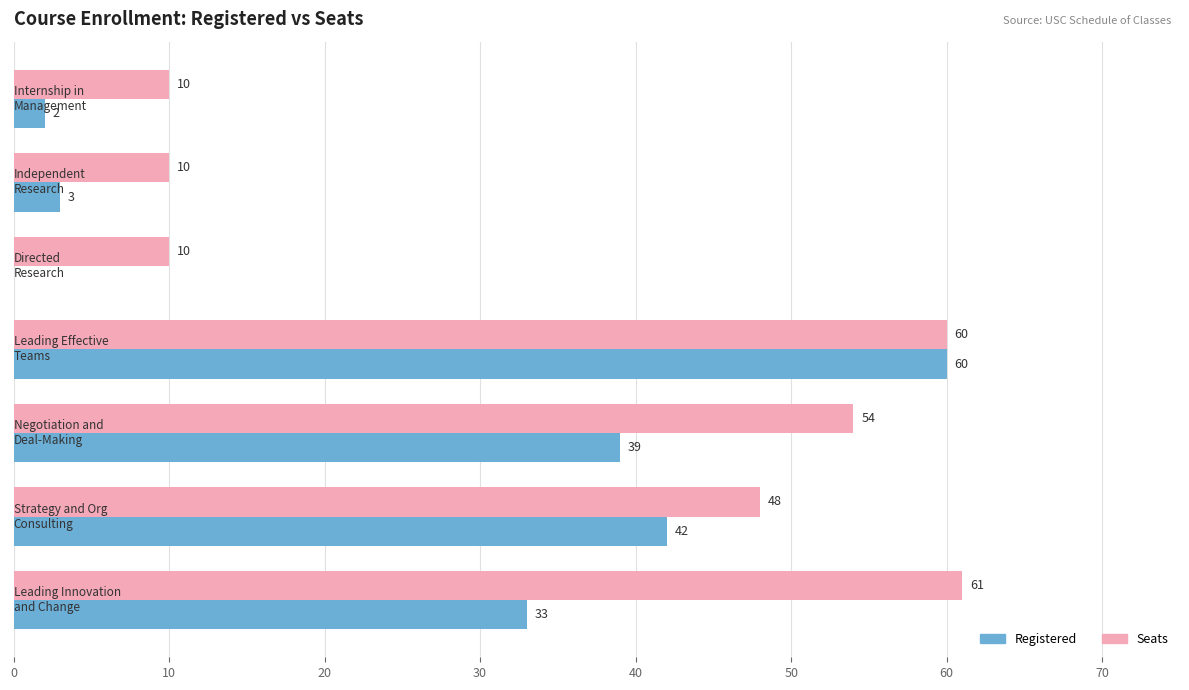

What is the highest value of the Registered series?

60